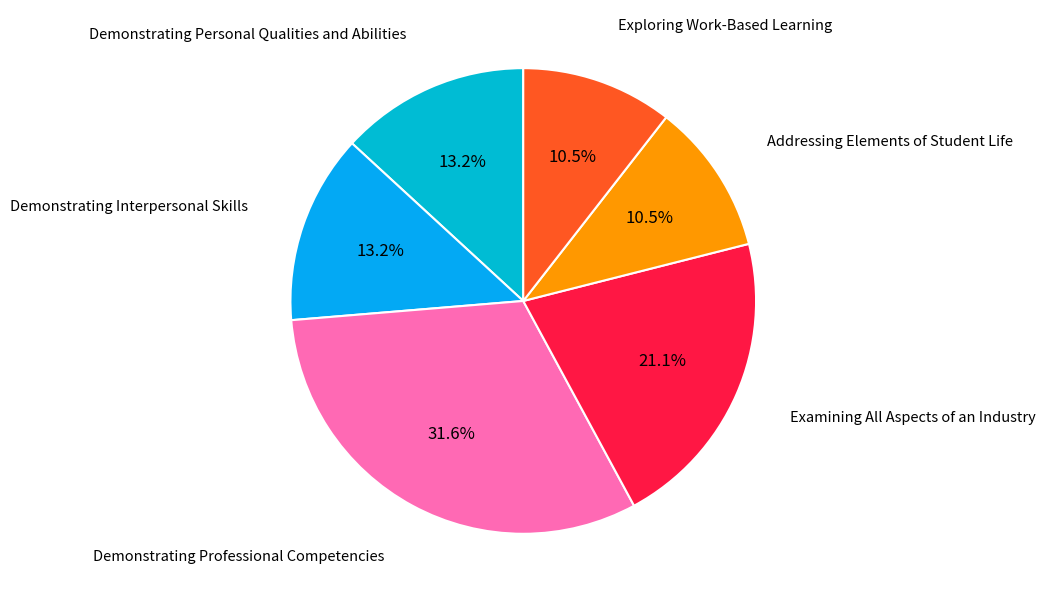

Does any single category account for the majority?

No